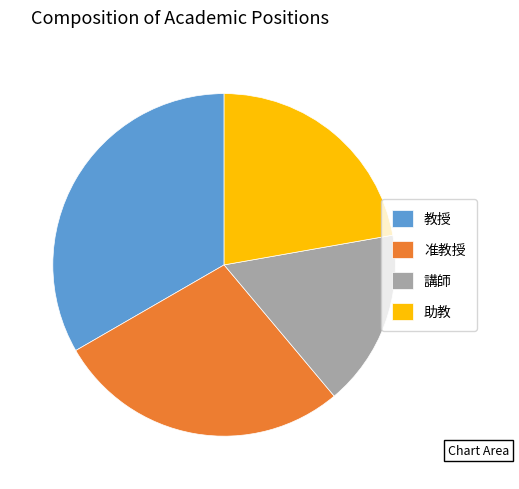

Does 助教 account for over 50% of the chart?

No